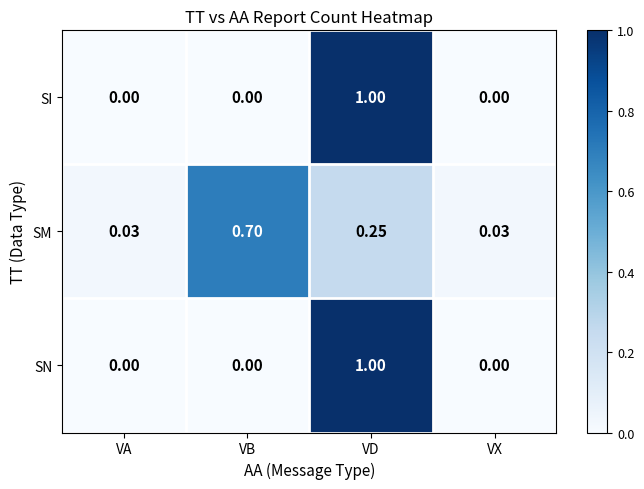

Which category has the highest value across all series?

VD